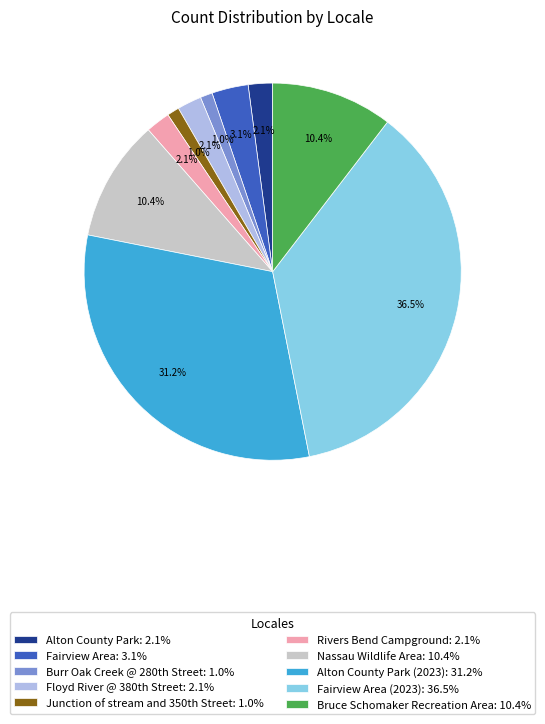

What is the largest slice in the pie chart?

Fairview Area (2023): 36.5%